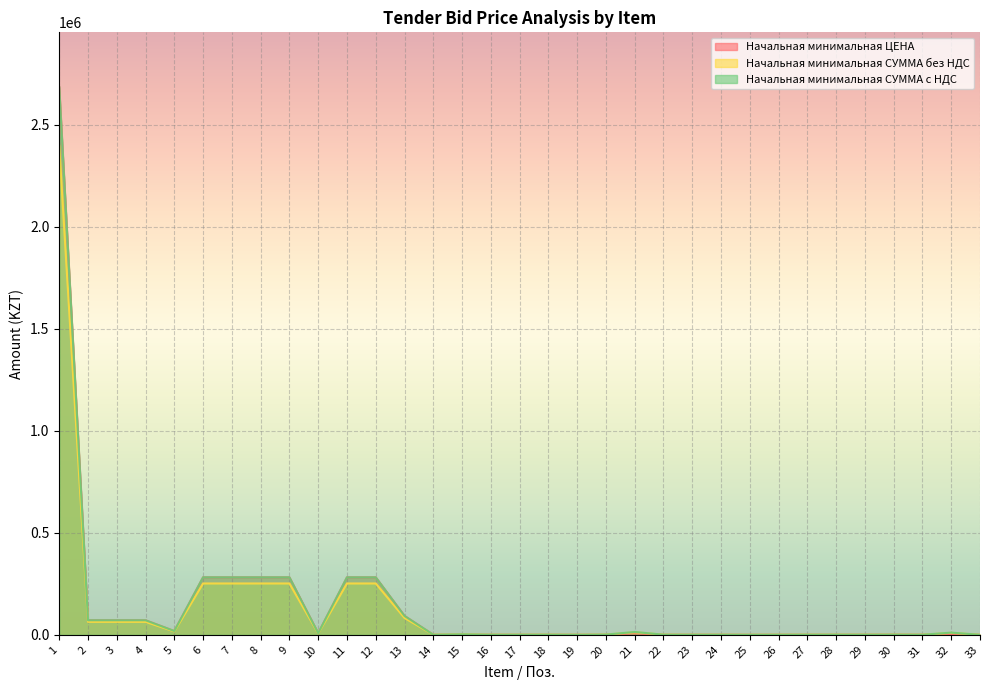

Reading right to left, list all the values displayed in this chart.

Начальная минимальная ЦЕНА: 33=38.0	32=3594.0	31=350.0	30=740.0	29=481.0	28=320.0	27=284.0	26=350.0	25=1.0	24=350.0	23=280.0	22=310.0	21=7022.0	20=364.0	19=128.0	18=302.0	17=220.0	16=350.0	15=457.0	14=350.0	13=92559.0	12=281781.0	11=281781.0	10=7629.0	9=281781.0	8=281781.0	7=281781.0	6=281781.0	5=18399.0	4=71209.0	3=71209.0	2=71209.0	1=2683758.0
Начальная минимальная СУММА без НДС: 33=33.9	32=9626.8	31=312.5	30=660.7	29=429.5	28=571.4	27=507.1	26=312.5	25=0.9	24=312.5	23=250.0	22=553.6	21=12539.3	20=975.0	19=114.3	18=539.3	17=392.9	16=312.5	15=2040.2	14=312.5	13=82642.0	12=251590.2	11=251590.2	10=6811.6	9=251590.2	8=251590.2	7=251590.2	6=251590.2	5=16427.7	4=63579.5	3=63579.5	2=63579.5	1=2396212.5
Начальная минимальная СУММА с НДС: 33=38.0	32=10782.0	31=350.0	30=740.0	29=481.0	28=640.0	27=568.0	26=350.0	25=1.0	24=350.0	23=280.0	22=620.0	21=14044.0	20=1092.0	19=128.0	18=604.0	17=440.0	16=350.0	15=2285.0	14=350.0	13=92559.0	12=281781.0	11=281781.0	10=7629.0	9=281781.0	8=281781.0	7=281781.0	6=281781.0	5=18399.0	4=71209.0	3=71209.0	2=71209.0	1=2683758.0